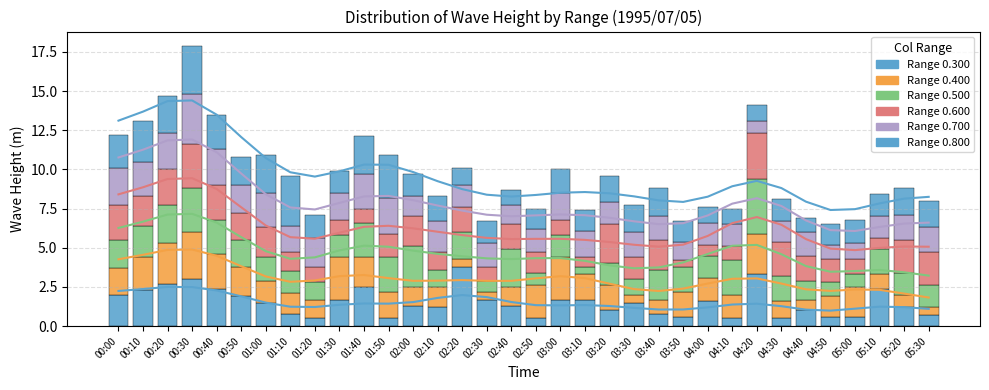

Is it true that Range 0.800 equals 2.5 at 03:00?

False